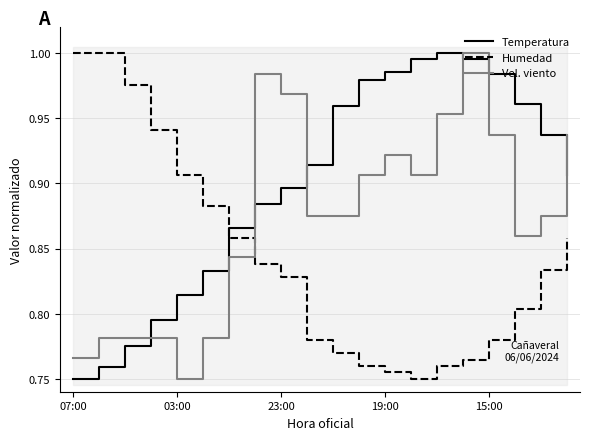

In Humedad, how many points are lower than both neighbors (excluding endpoints)?

1